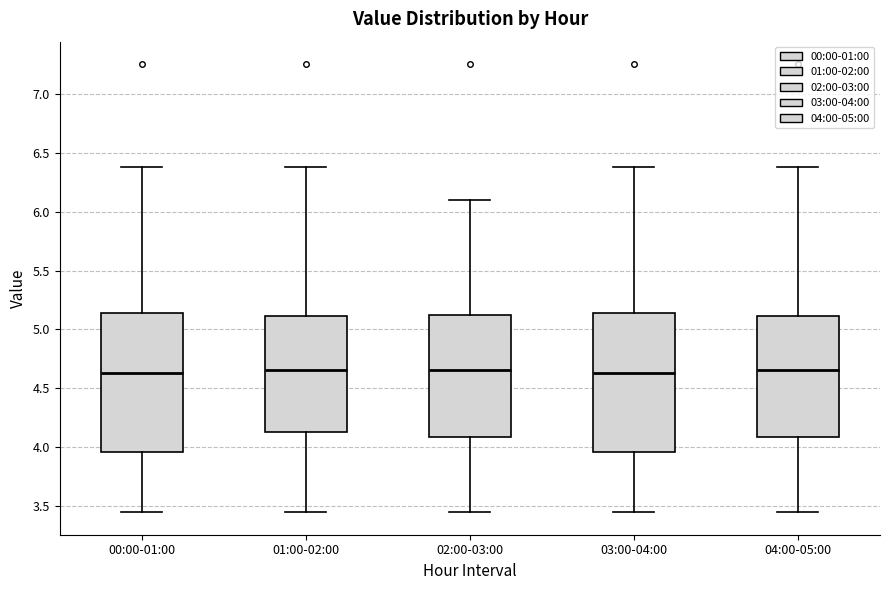

Where does the upper whisker of the box for 00:00-01:00 end on the y-axis? The values are not printed on the chart, so give them approximately, as read against the axis.

6.40